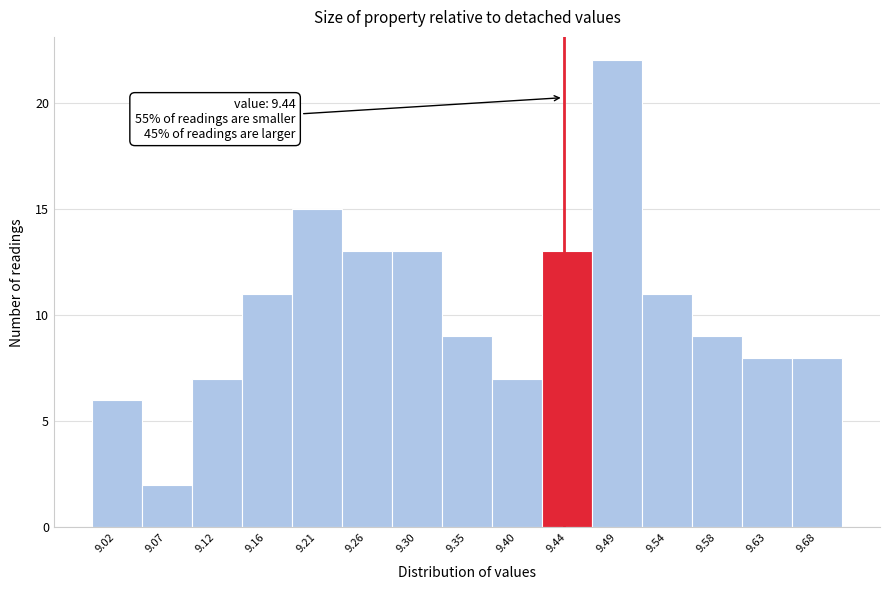

Over which range of the x-axis is the bar tallest?

9.465 to 9.515